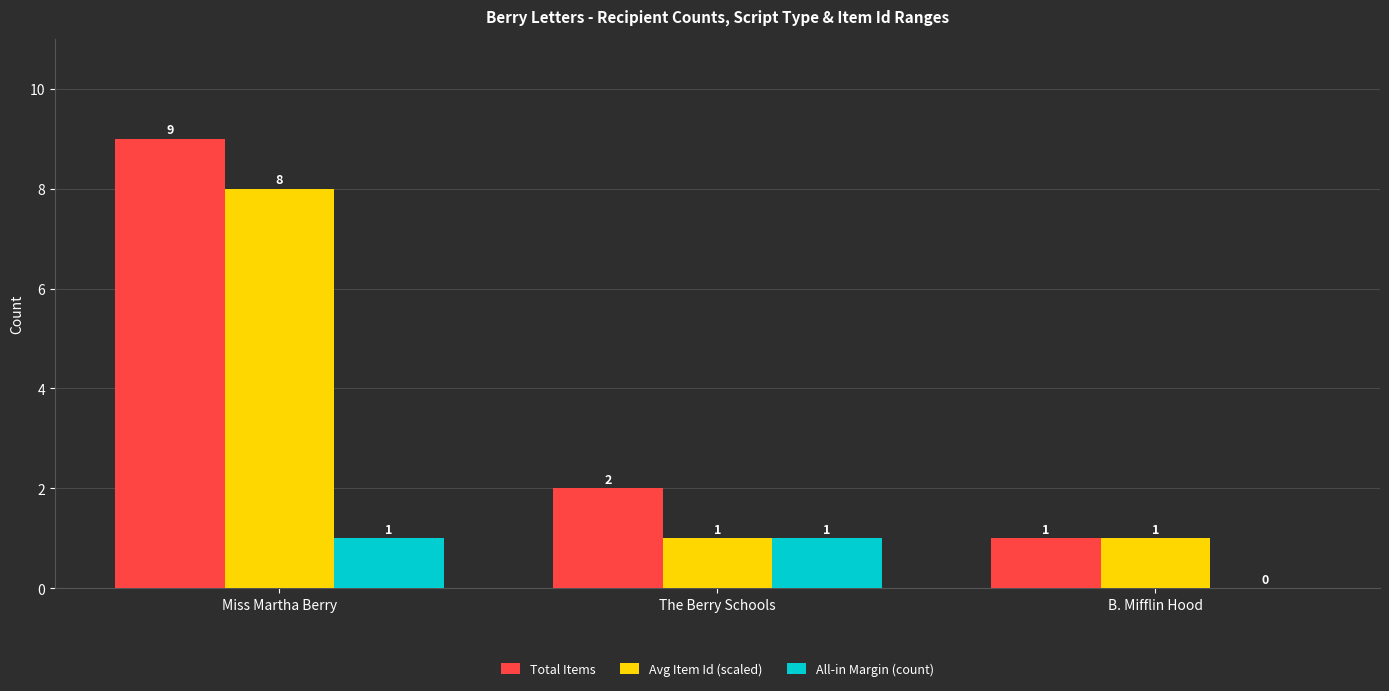

What is the sum of the Total Items values at Miss Martha Berry and B. Mifflin Hood?

10